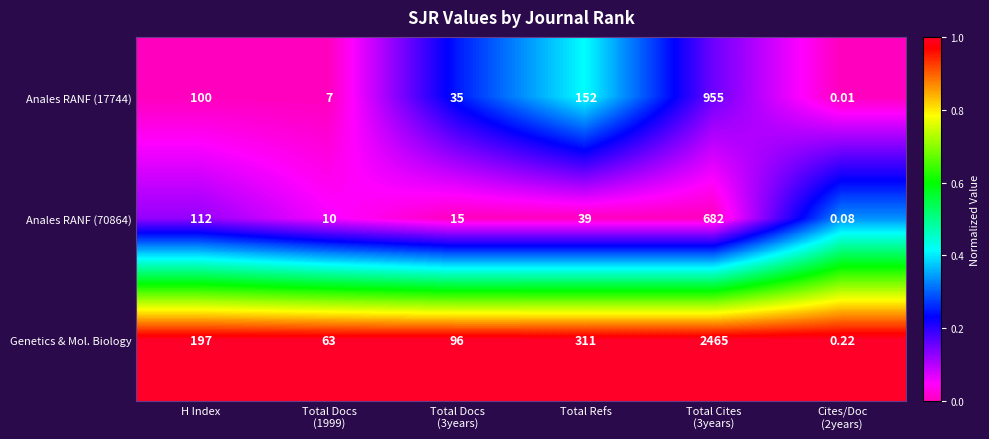

Which series has the widest spread of values?

Genetics & Mol. Biology